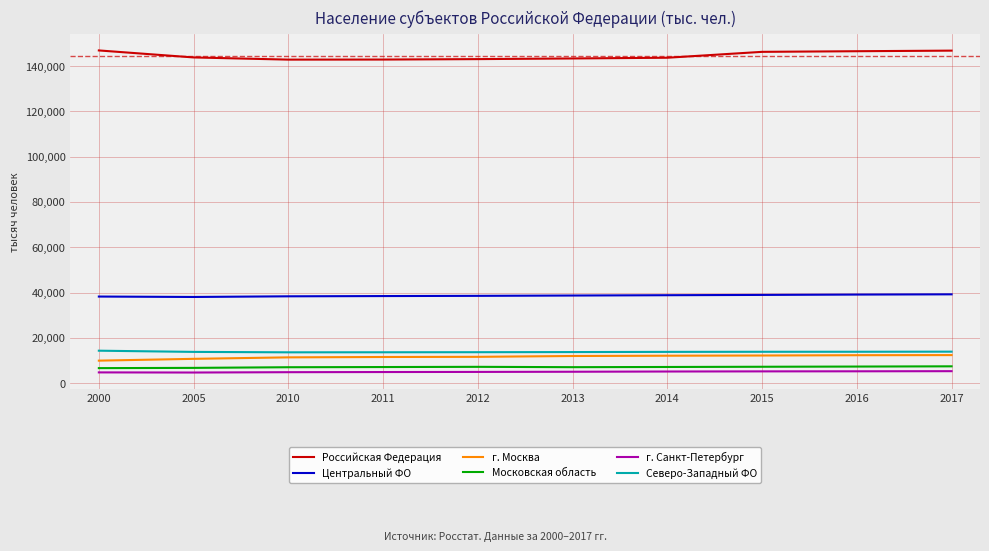

What is the greatest value displayed?

146890